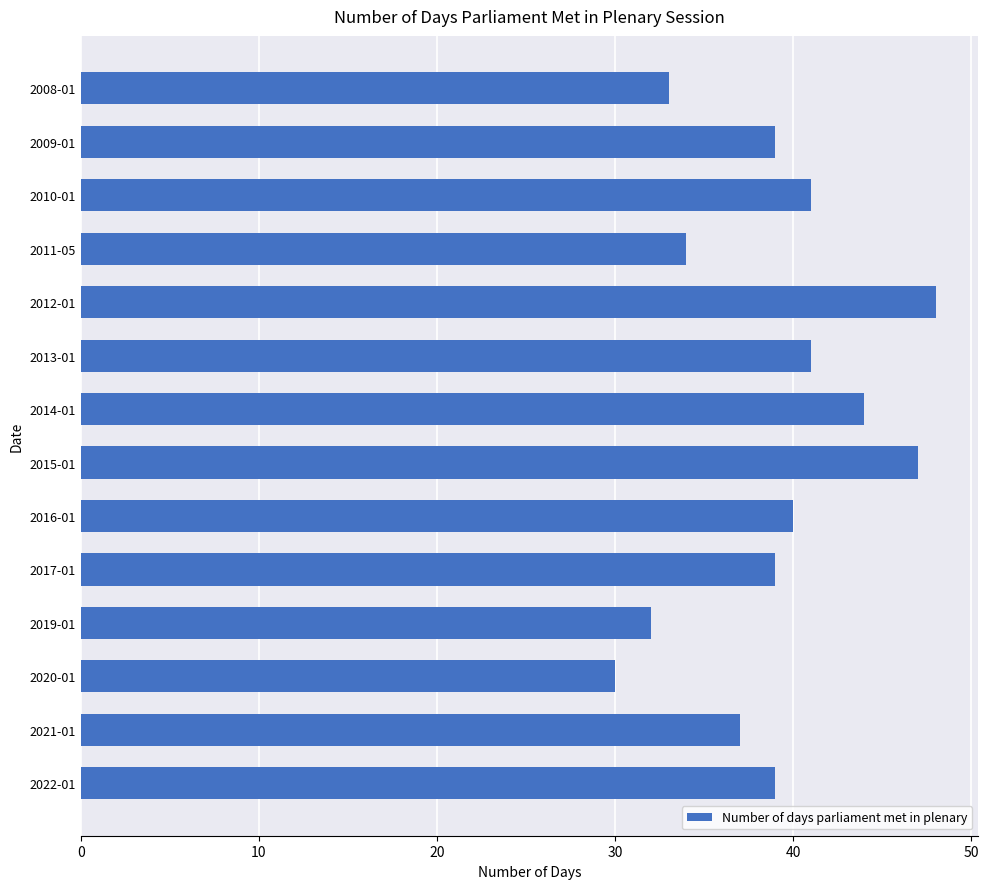

Count the number of data series in this chart.

1